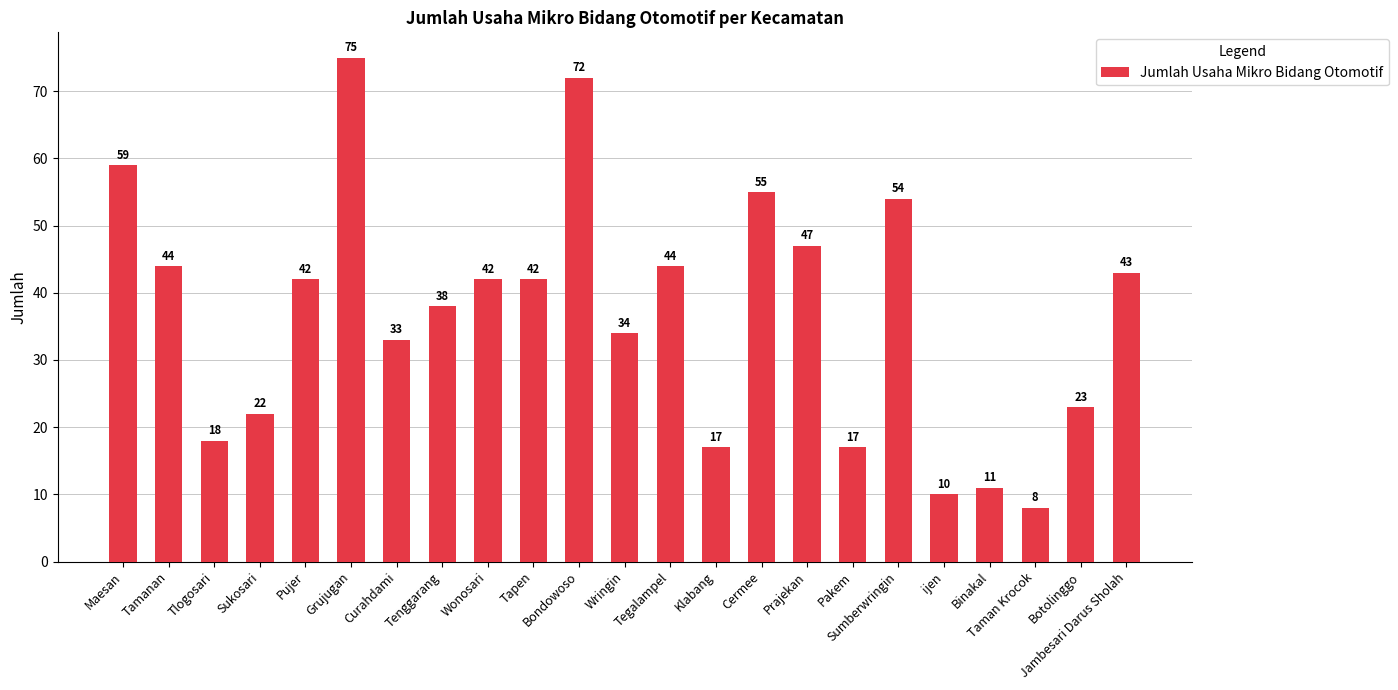

What is the change in value from Grujugan to Taman Krocok?

-67